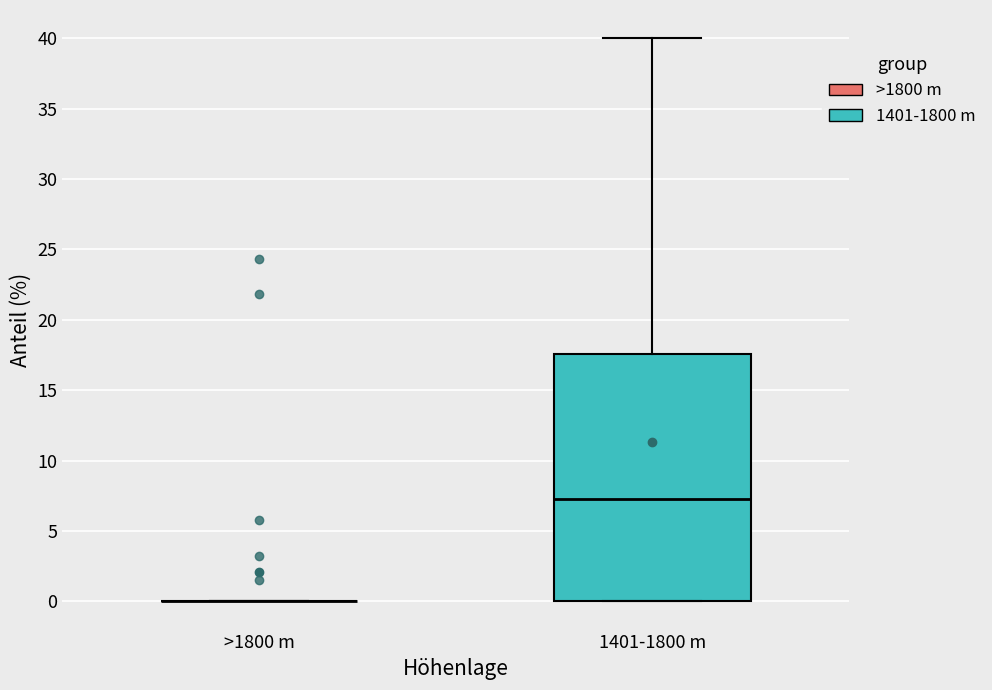

Reading left to right, transcribe this box plot: for each box, give where its median line is, the range the box spans, and where its two whiskers end, as read against the y-axis. The values are not printed on the chart, so give them approximately, as read against the axis.

>1800 m: box collapsed to a line at 0.0, whiskers 0.0 to 0.0
1401-1800 m: median 7.5, box 0.0 to 17.5, whiskers 0.0 to 40.0